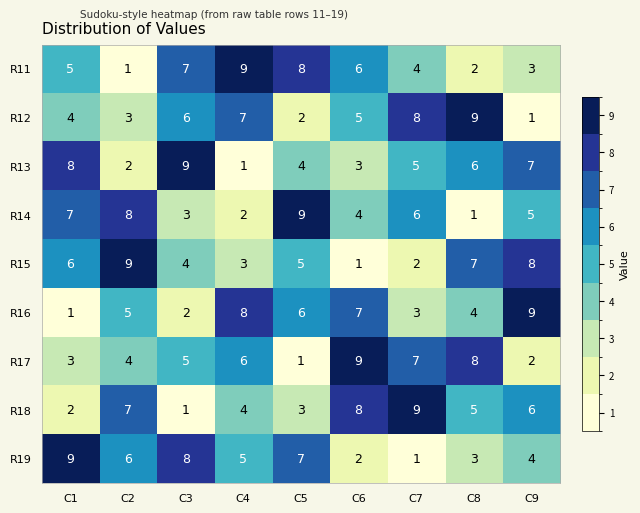

At which label does R19 first exceed 5?

C1